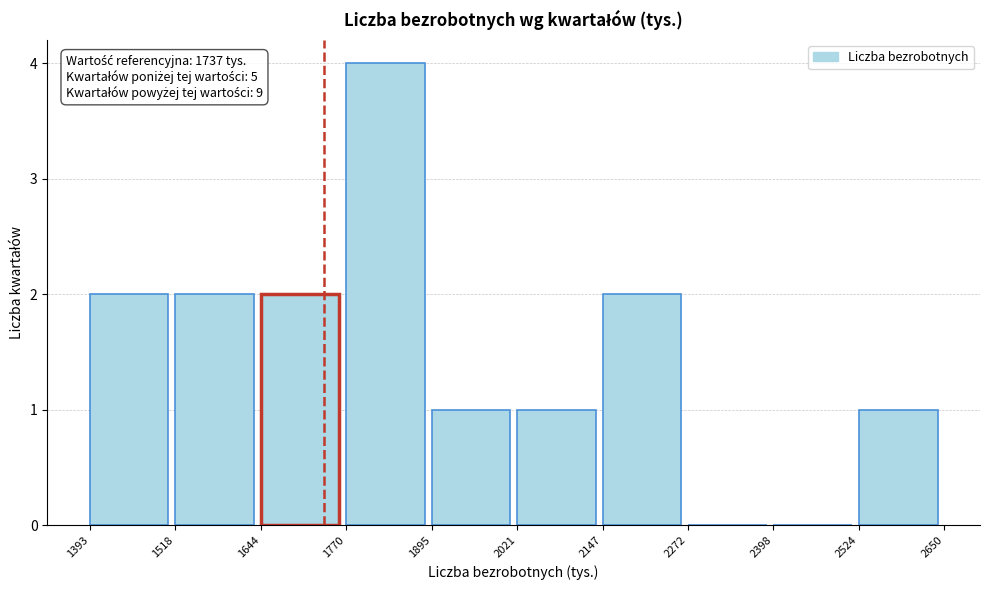

Over which range of the x-axis is the bar tallest?

1770 to 1895